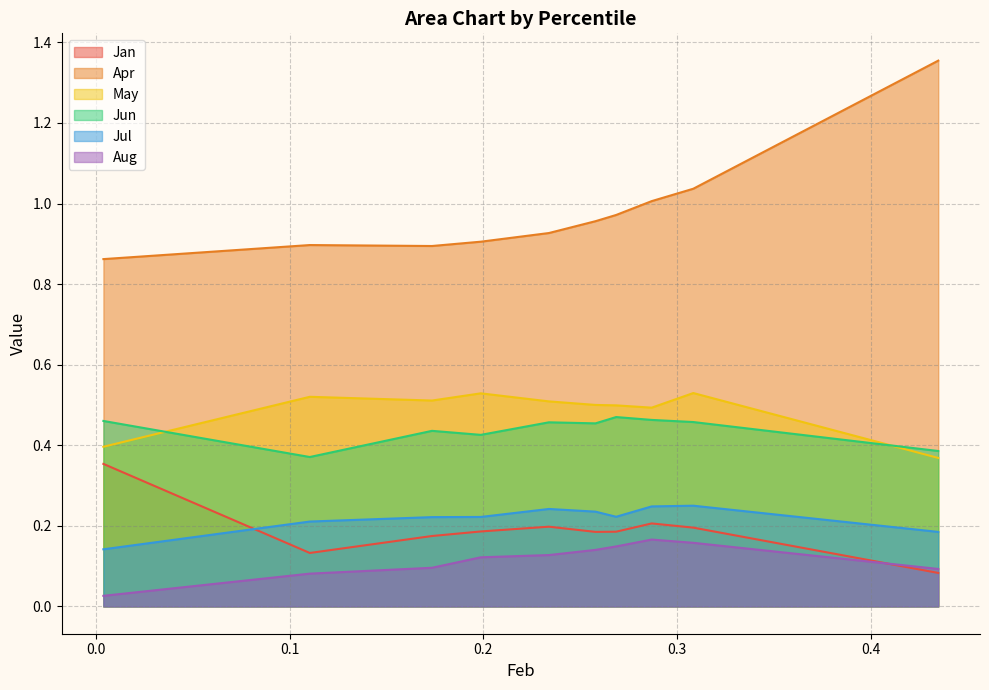

Between pct85 and pct45, which is larger?

pct45